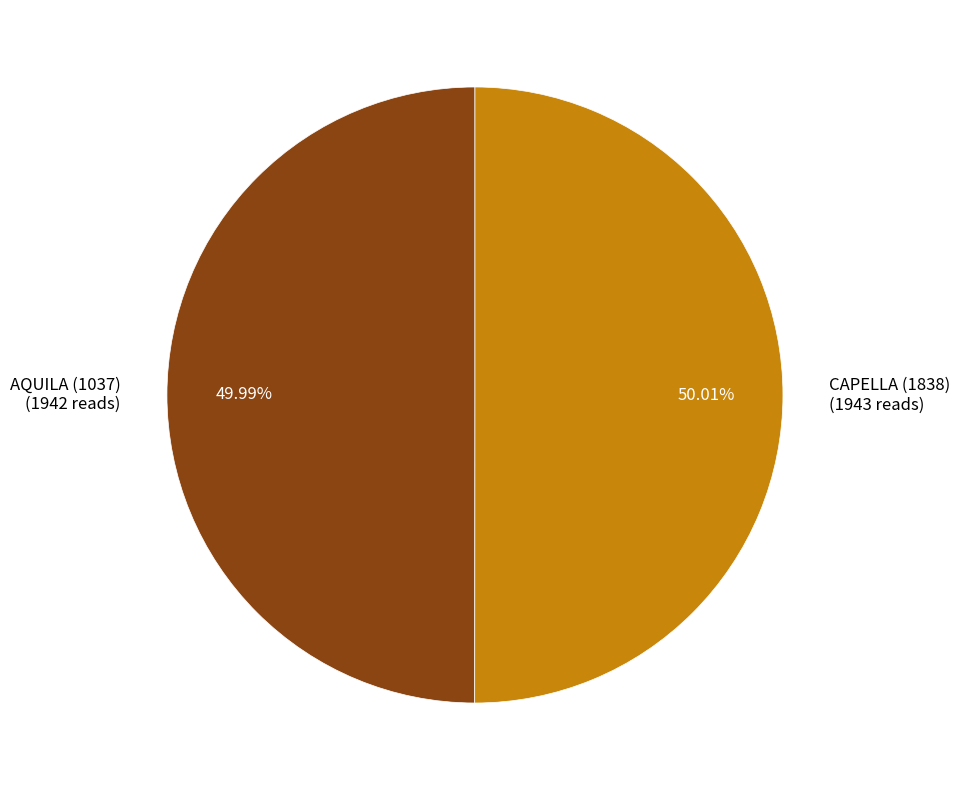

To the nearest percent, what portion does CAPELLA (1838) represent?

50%